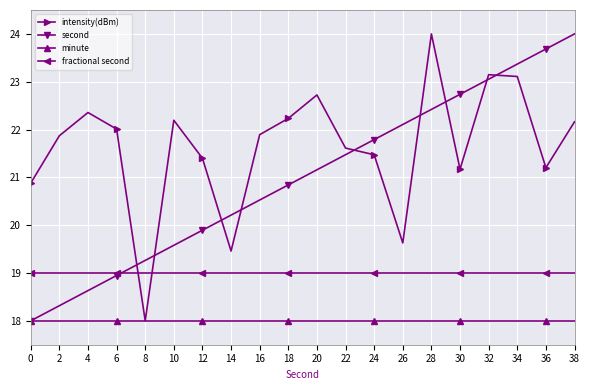

The fractional second series shows 26.8 at 2. True or false?

False